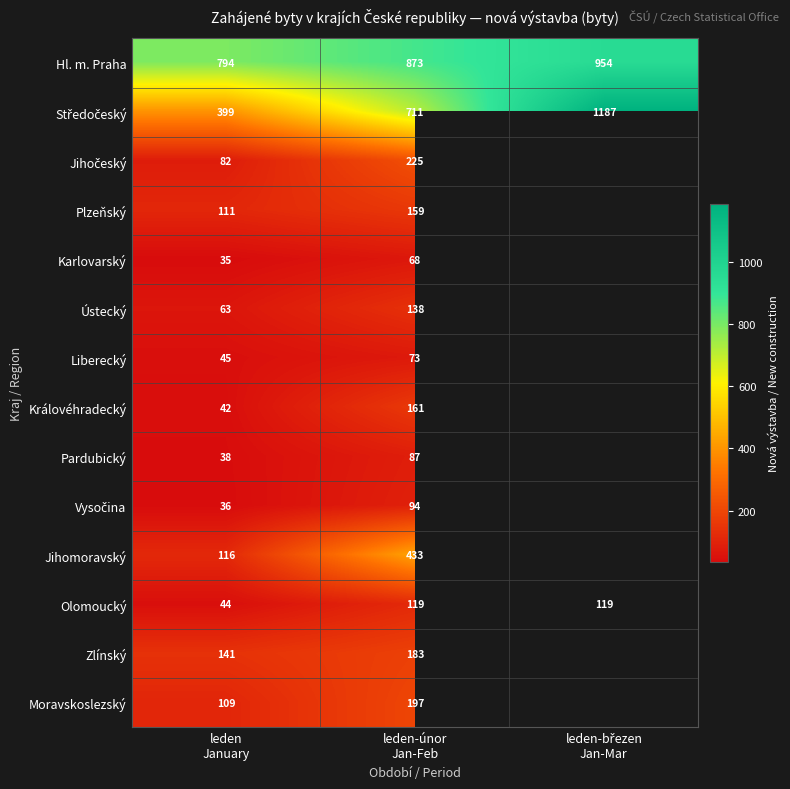

What is the average value of the Hl. m. Praha series?

874